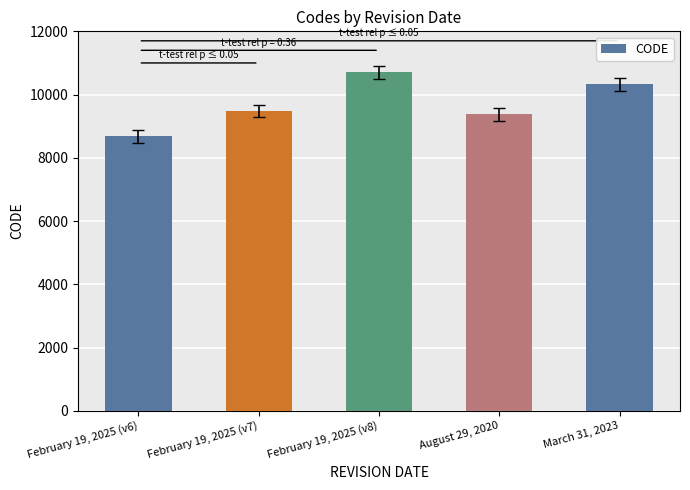

Approximately how many times larger is the value at March 31, 2023 compared to February 19, 2025 (v7)?

1.1